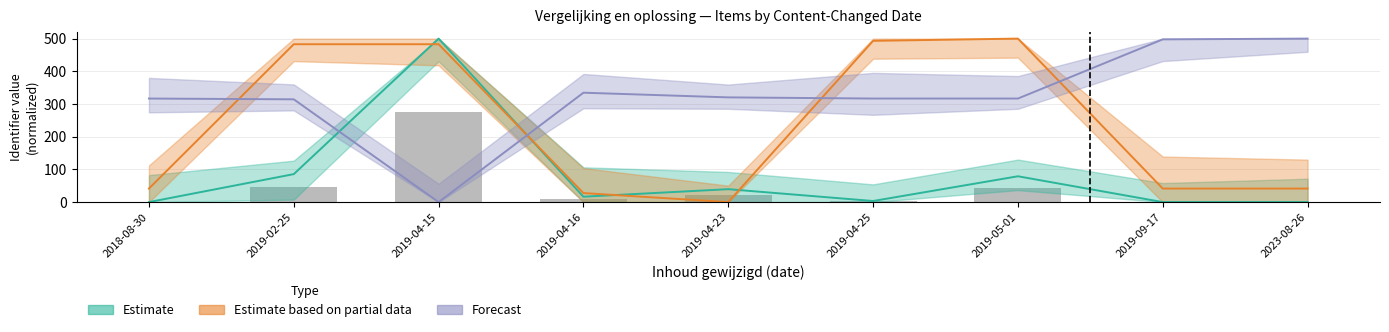

The Estimate series shows 78.9 at 2019-05-01. True or false?

True